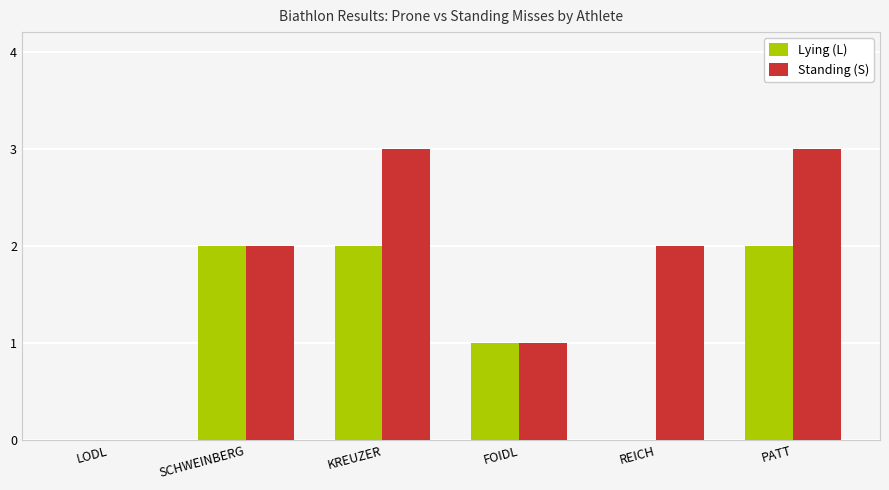

What is the difference between the Standing (S) values at PATT and LODL?

3